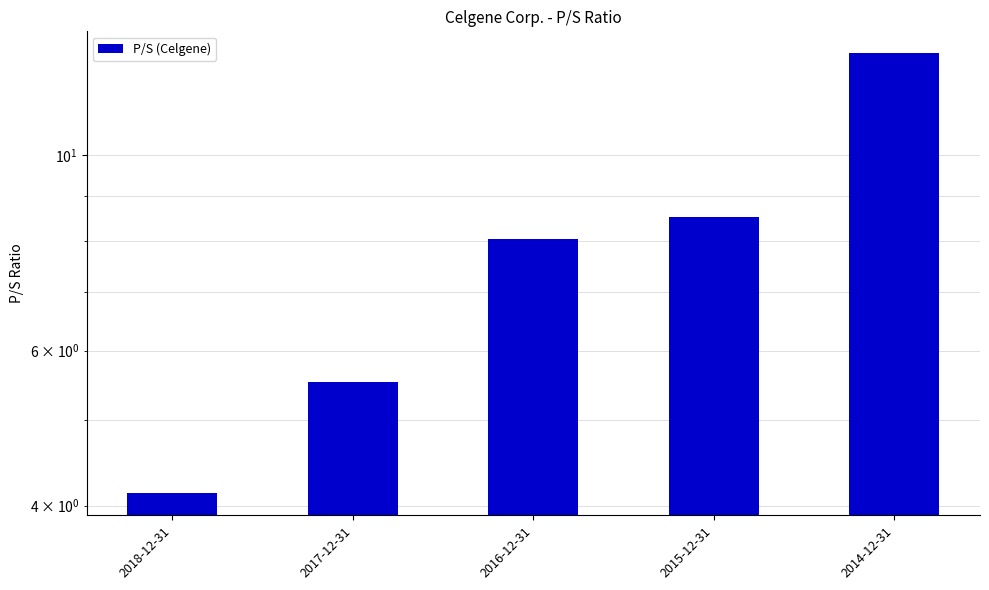

Rank the categories by value from highest to lowest.

2014-12-31, 2015-12-31, 2016-12-31, 2017-12-31, 2018-12-31